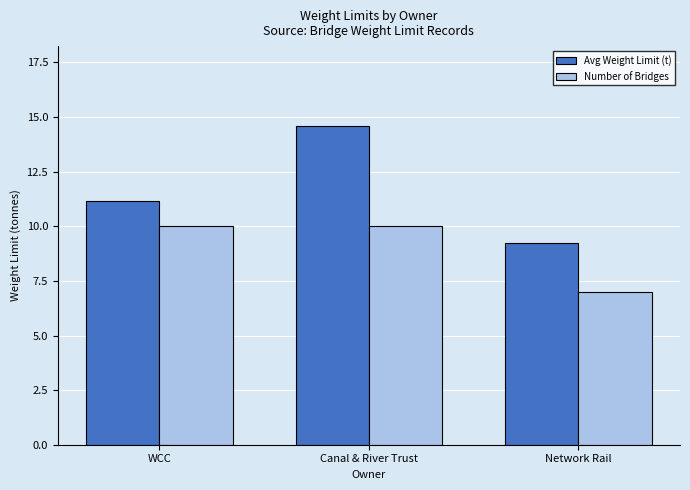

How many series are shown in this chart?

2